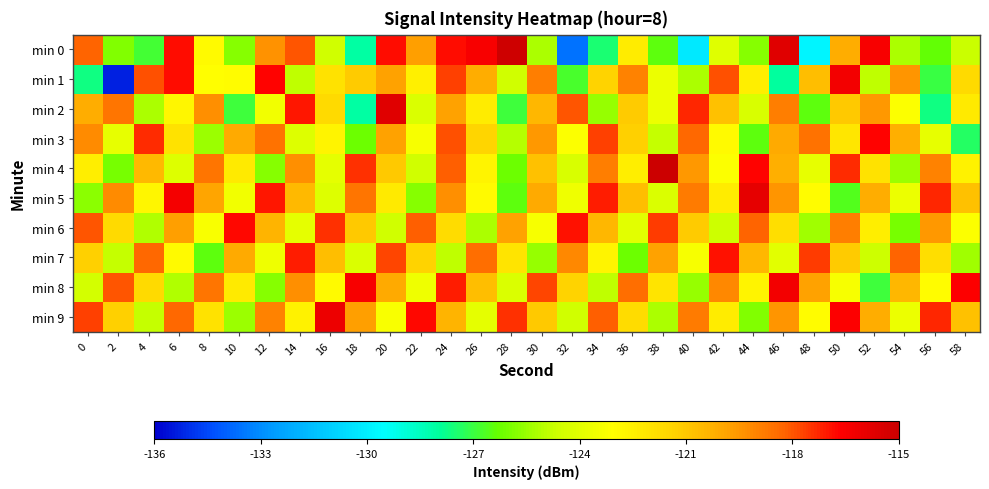

Rank the series by their maximum value, from highest to lowest.

min 4, min 0, min 2, min 5, min 9, min 1, min 8, min 3, min 6, min 7